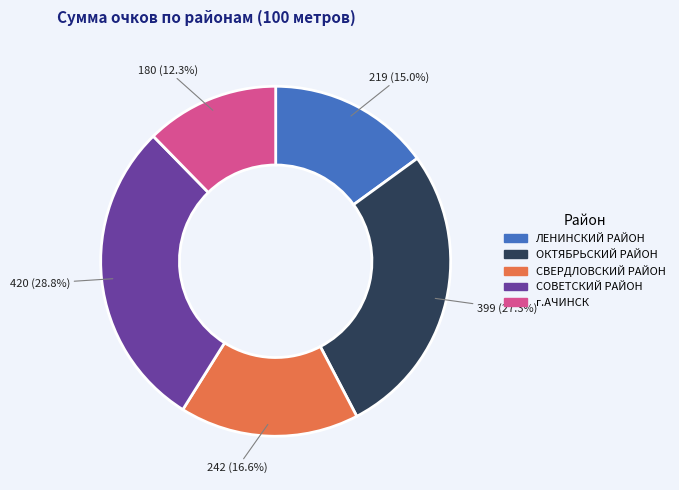

To the nearest percent, what is the average slice percentage?

20%